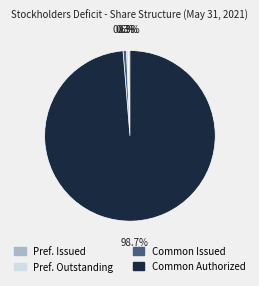

What is the largest slice in the pie chart?

Common Authorized